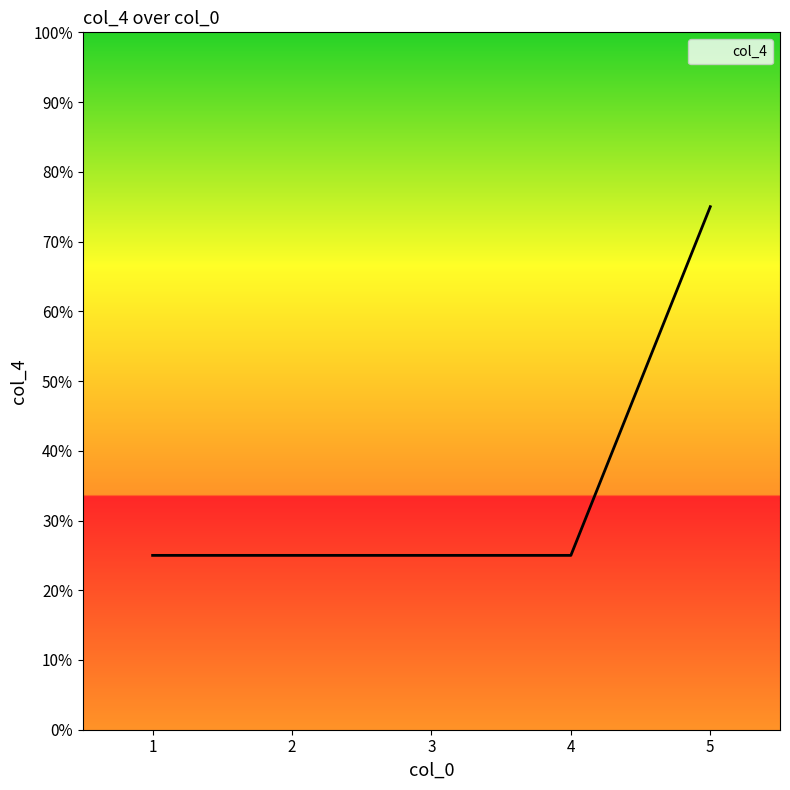

Reading right to left, extract all data points from this chart.

5=0.8	4=0.2	3=0.2	2=0.2	1=0.2